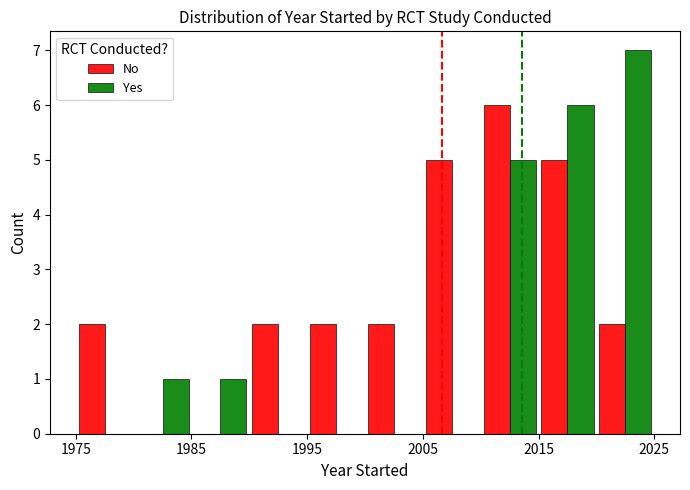

Which series has the largest total across all categories?

No